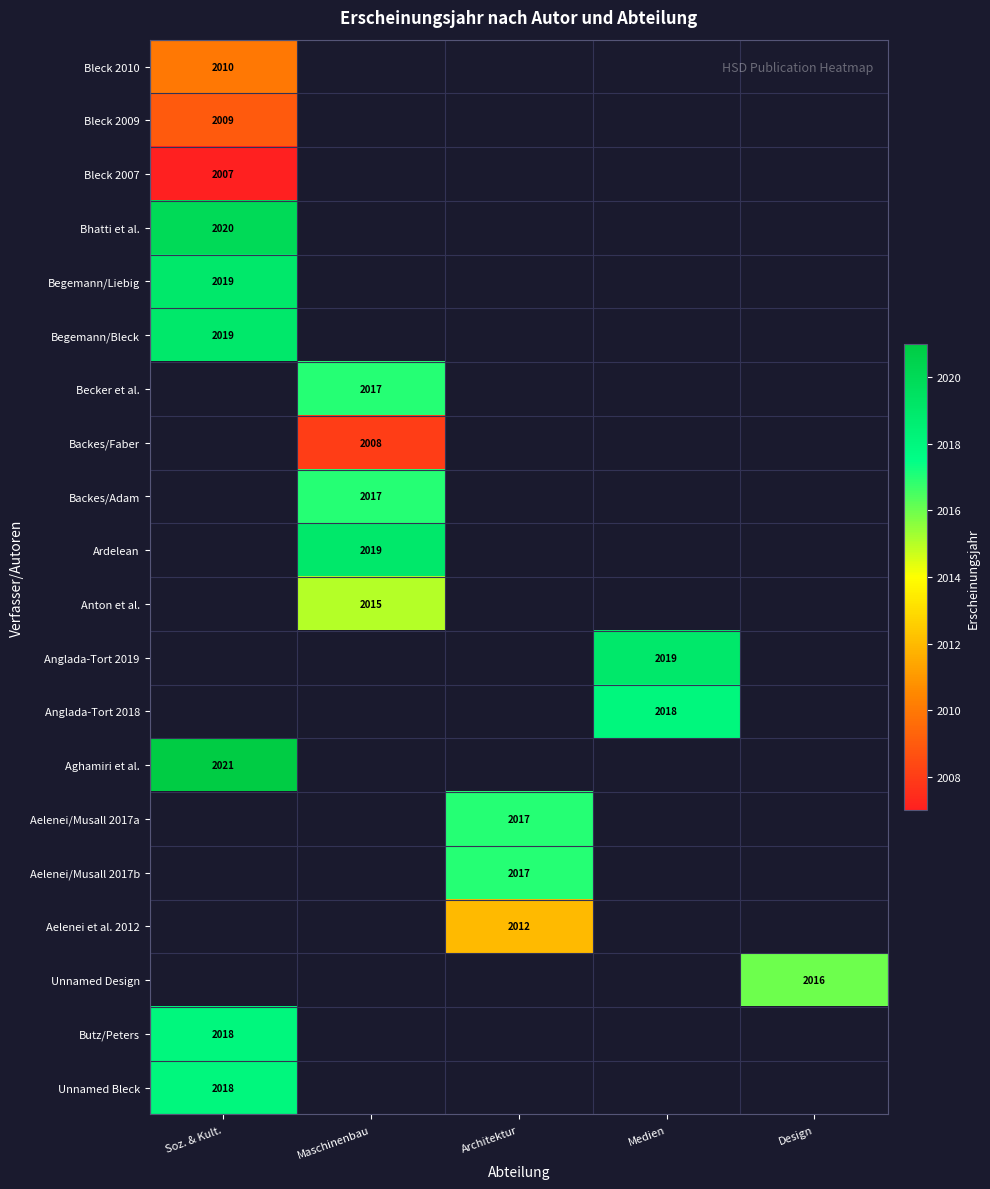

True or false: Bleck 2007 has a value of 2007 at Soz. & Kult..

True